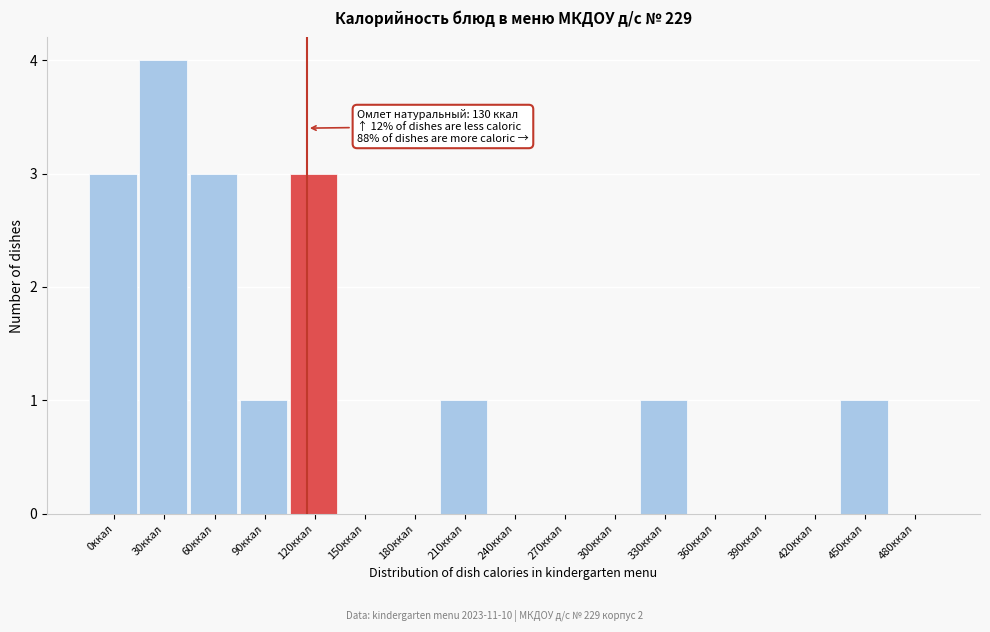

Reading left to right, list all the values displayed in this chart.

0ккал=3	30ккал=4	60ккал=3	90ккал=1	120ккал=3	150ккал=0	180ккал=0	210ккал=1	240ккал=0	270ккал=0	300ккал=0	330ккал=1	360ккал=0	390ккал=0	420ккал=0	450ккал=1	480ккал=0